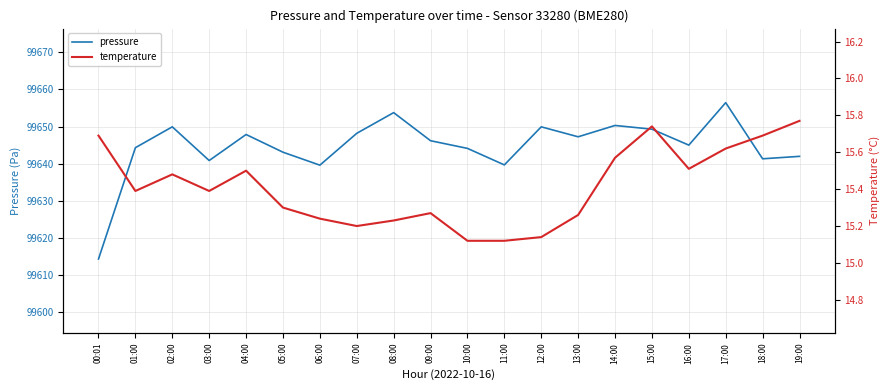

What is the difference between the second highest and minimum values in the pressure series?

39.5